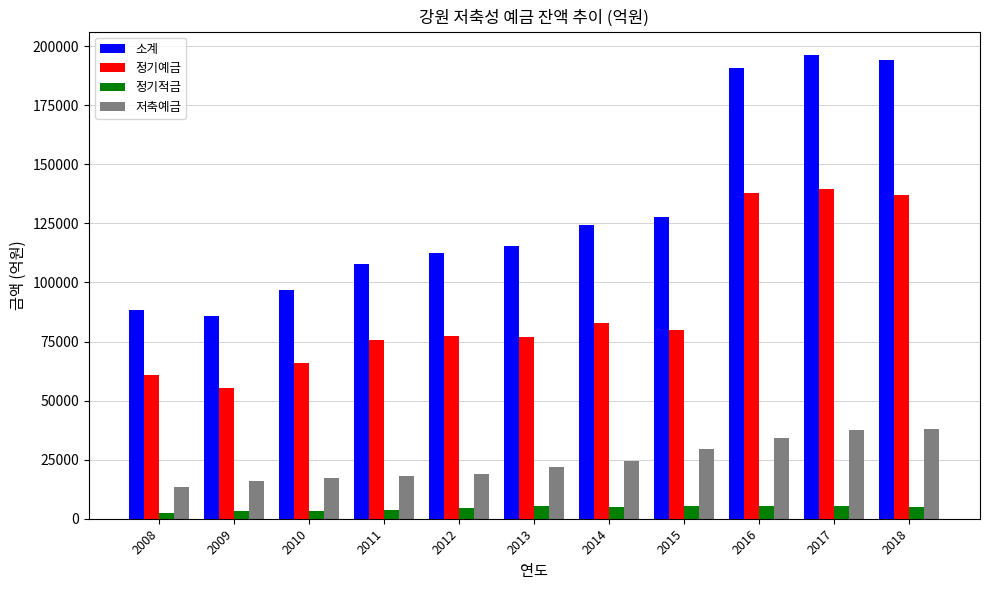

Is the value of 정기적금 at 2010 greater than the value of 소계 at 2013?

No